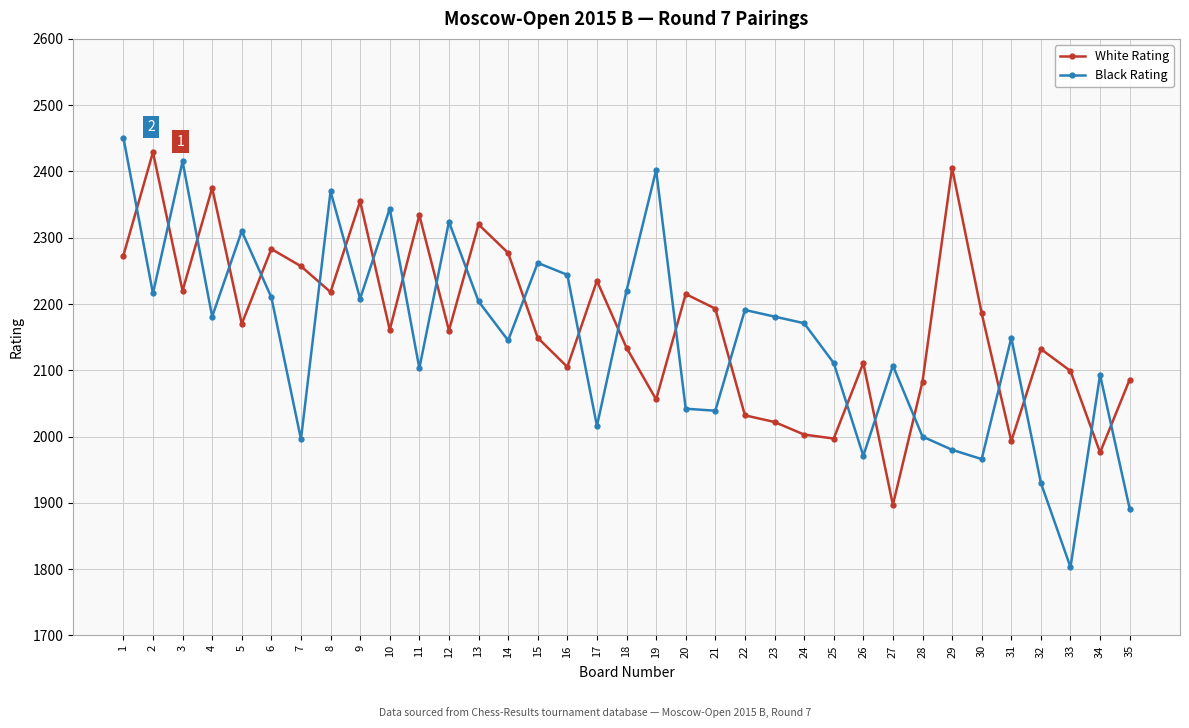

How many intersections are there between Black Rating and White Rating?

23